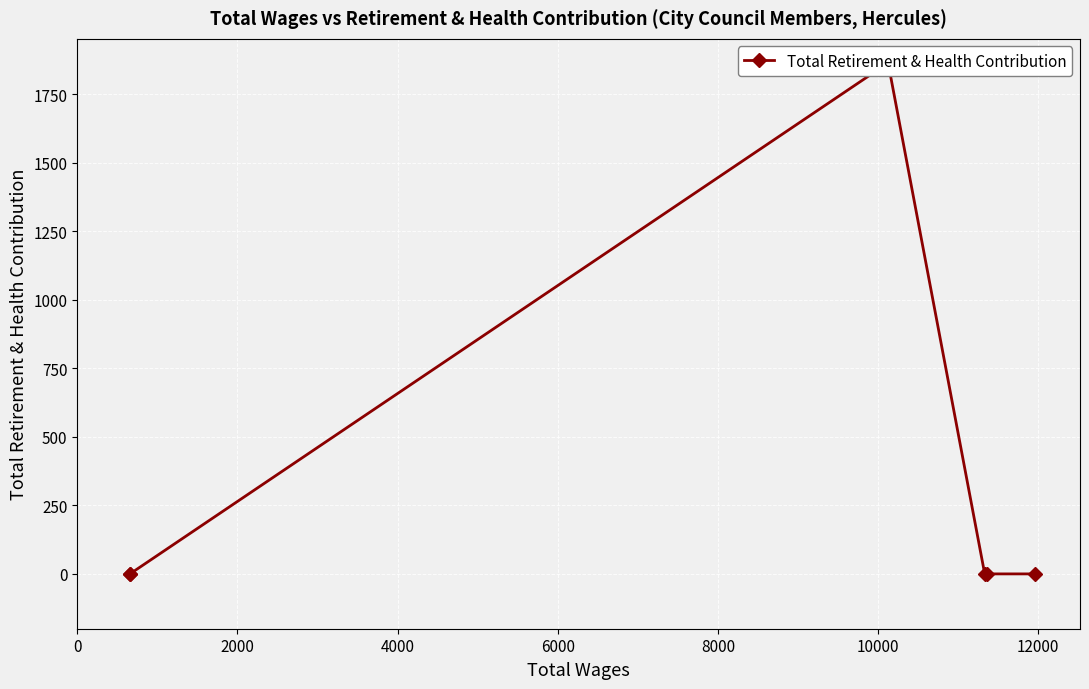

Count the values in the range 0 to 1859.

7